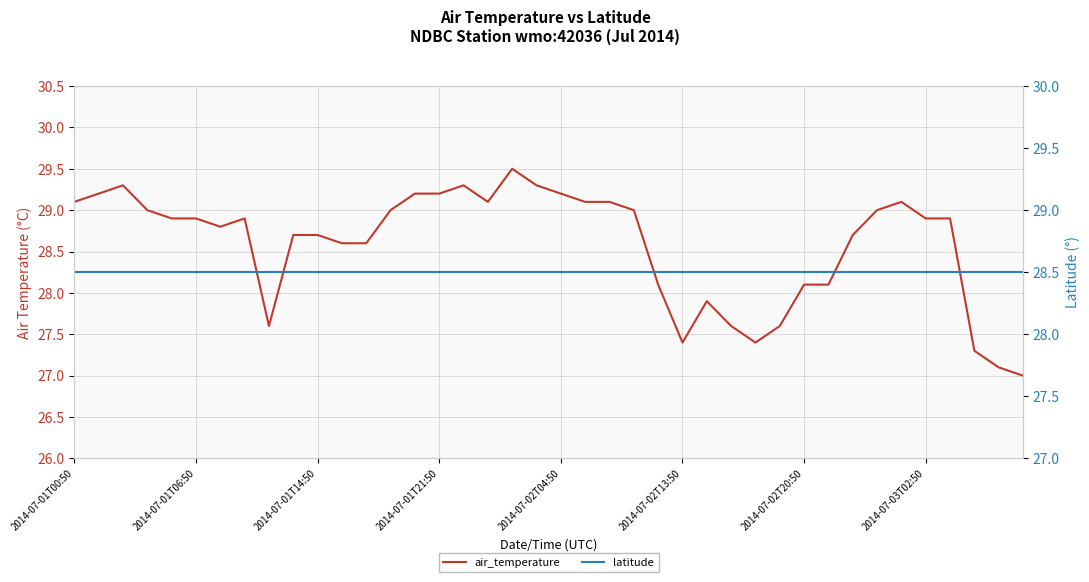

At which label does latitude reach its minimum?

2014-07-01T00:50